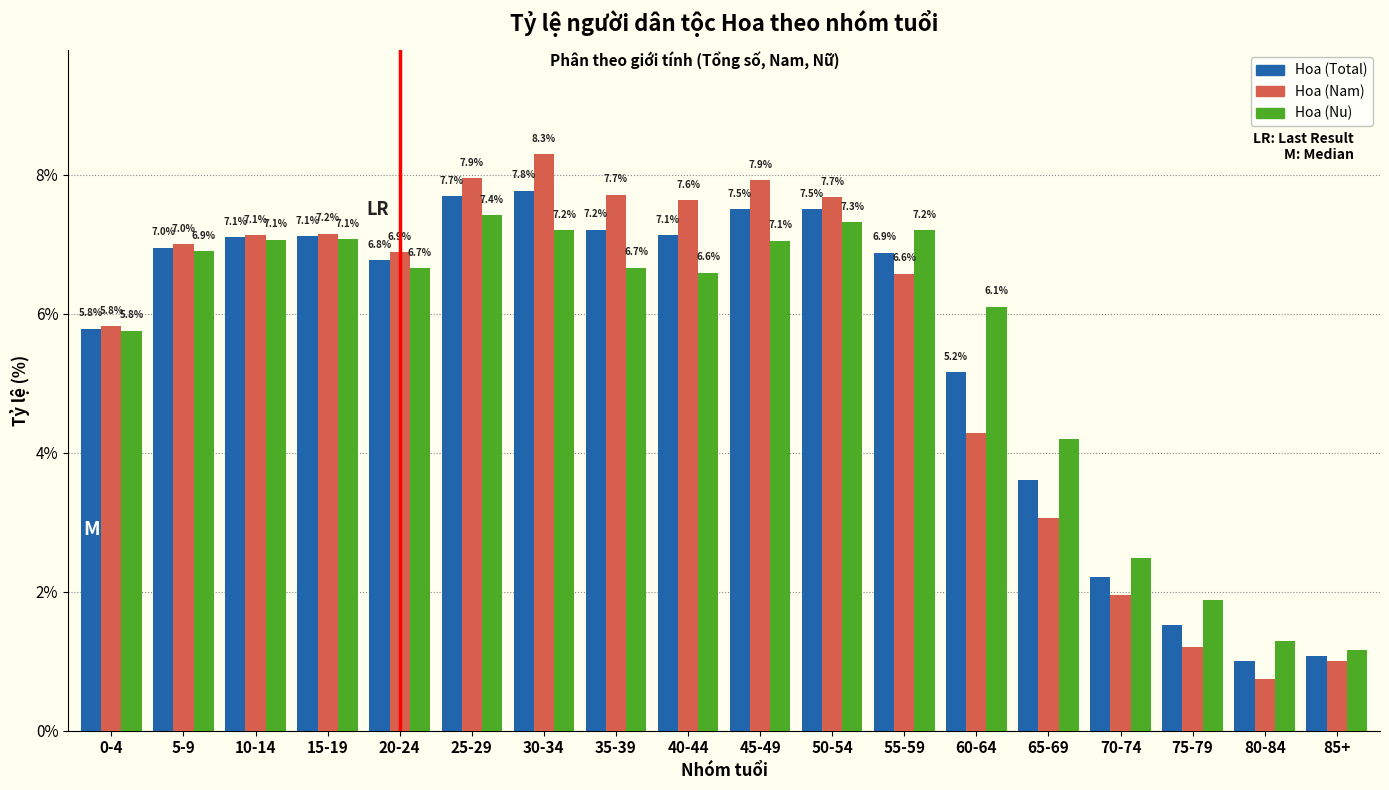

Where is Hoa (Total) nearest to the value 4?

65-69